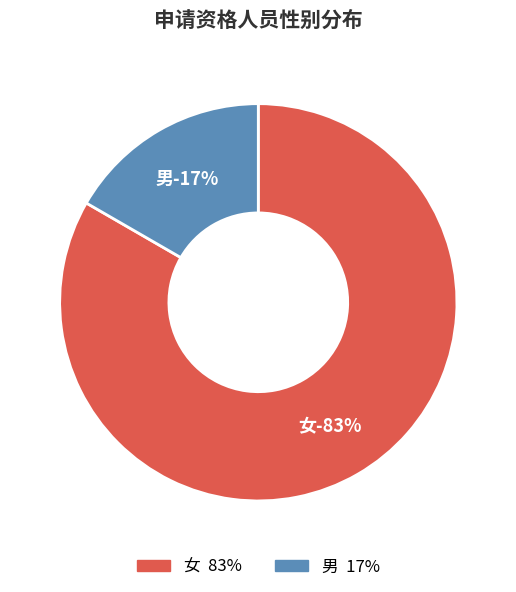

The 女 slice represents 70% of the pie. True or false?

False